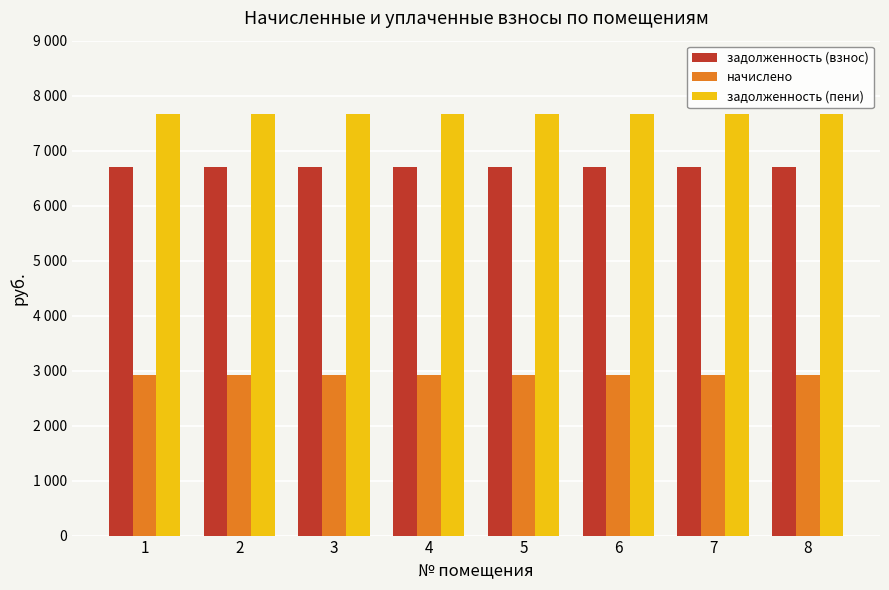

The задолженность (пени) series shows 7675.5 at 3. True or false?

True